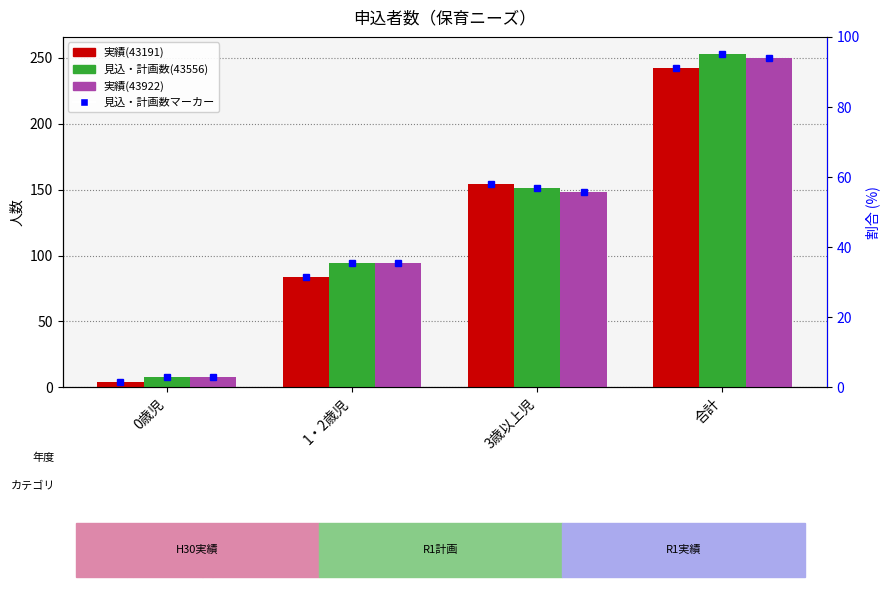

Is the value of 実績(43191) at 合計 greater than the value of 見込・計画数(43556) at 1・2歳児?

Yes